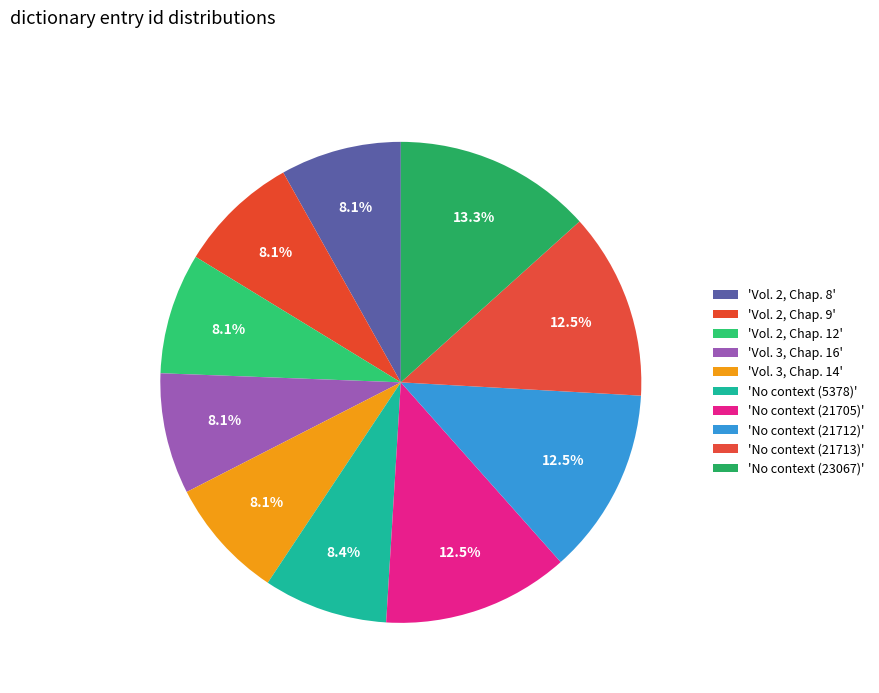

Which slice is the largest?

No context (23067)